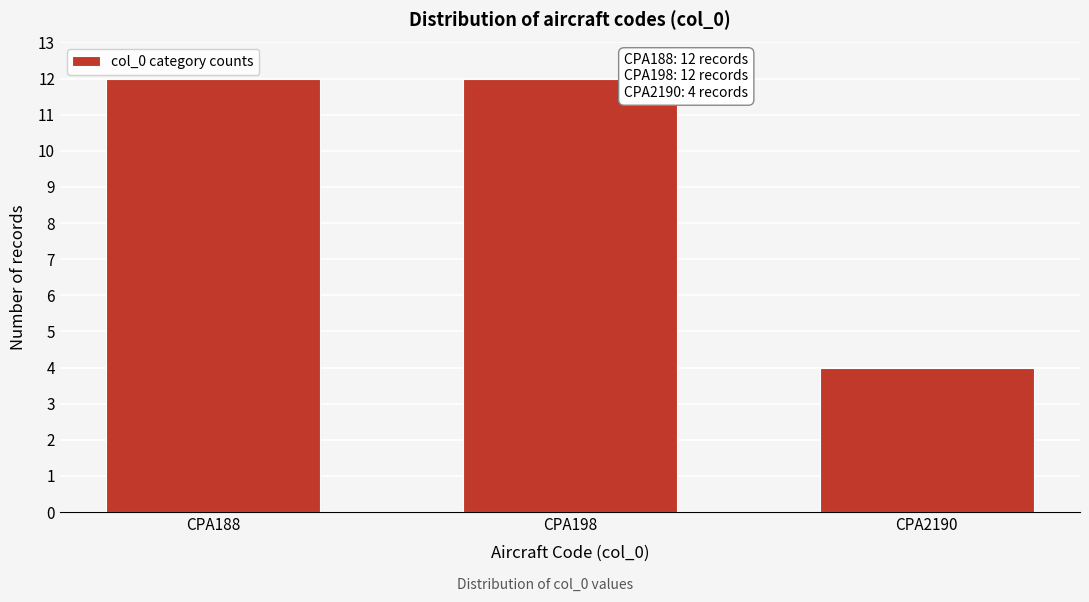

Reading right to left, what are all the values shown in this chart?

4	12	12